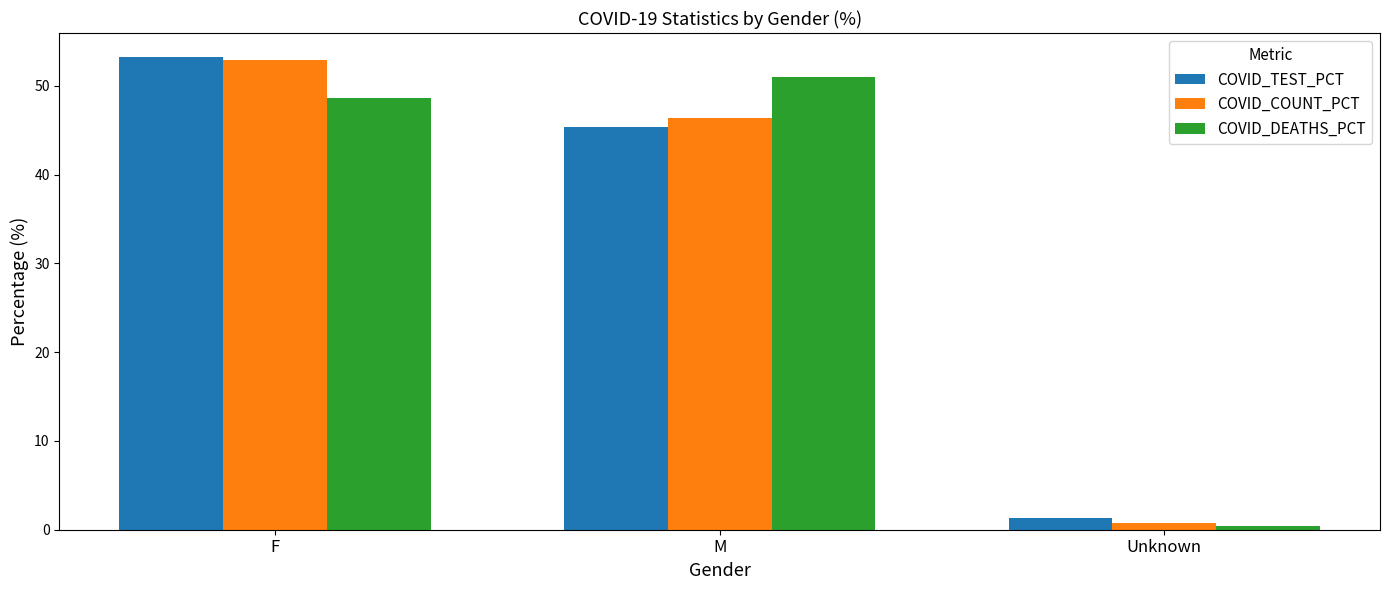

What is the difference between the maximum and minimum values in the COVID_TEST_PCT series?

52.0